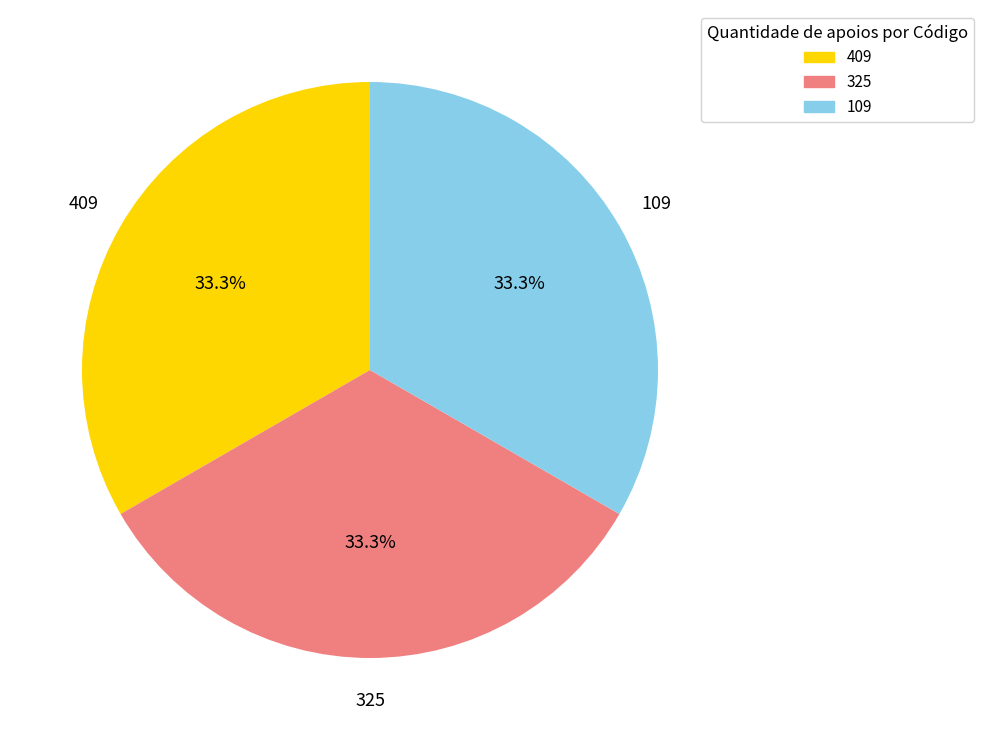

How many slices are in this pie chart?

3